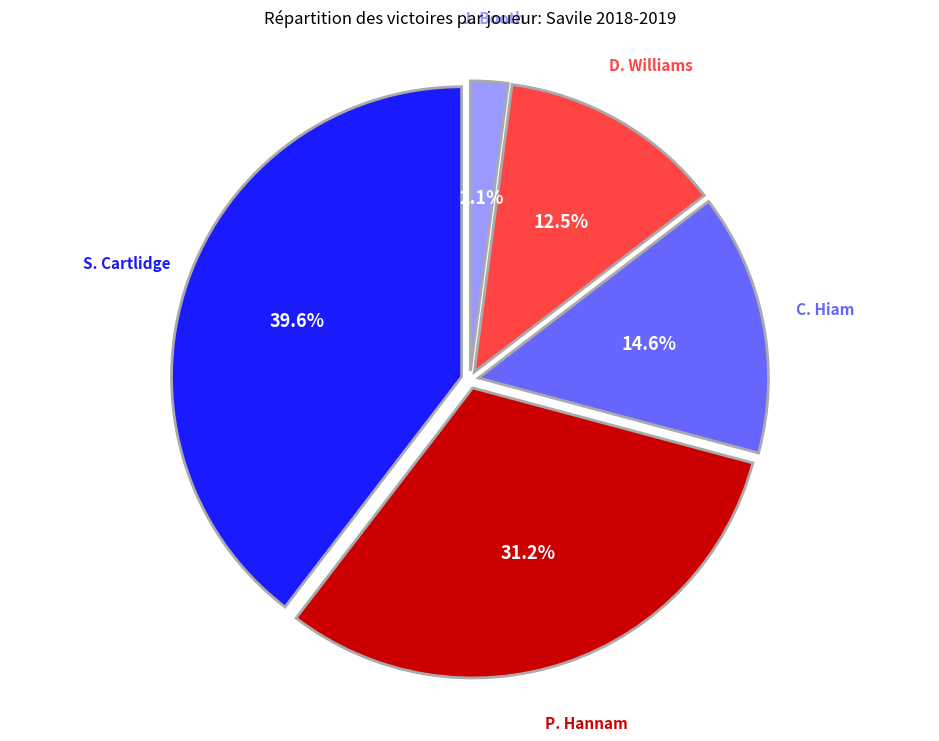

Is there a majority slice in this chart?

No